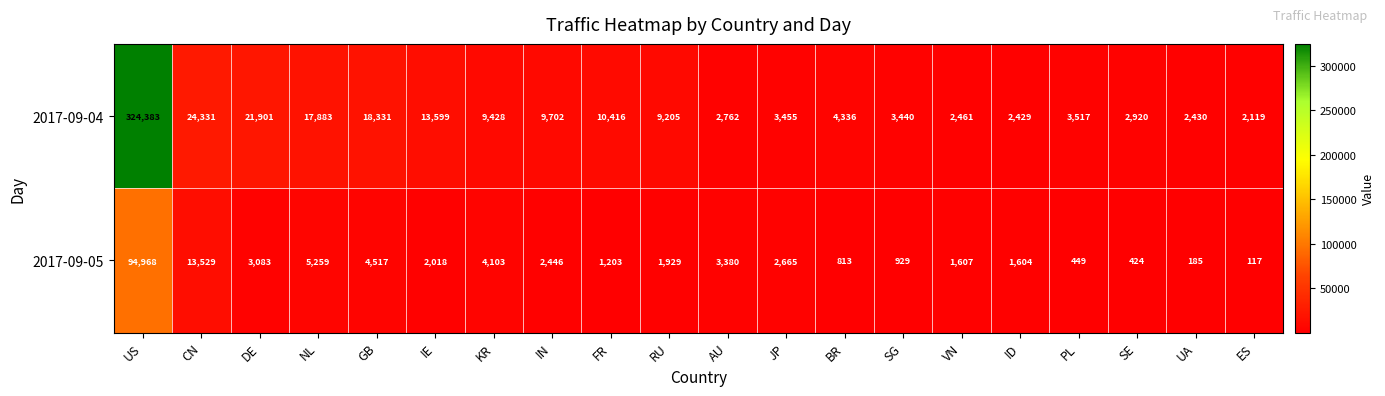

Read the 2017-09-04 value at CN, to the nearest 10.

24330